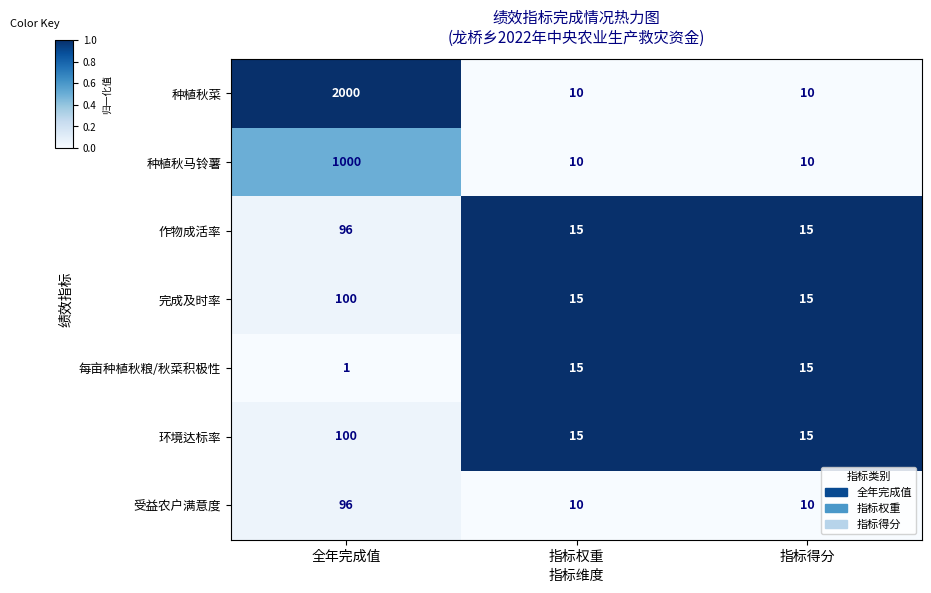

At which category is the sum across all series the highest?

全年完成值